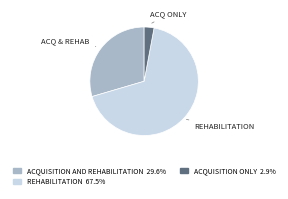

Does any single category account for the majority?

Yes